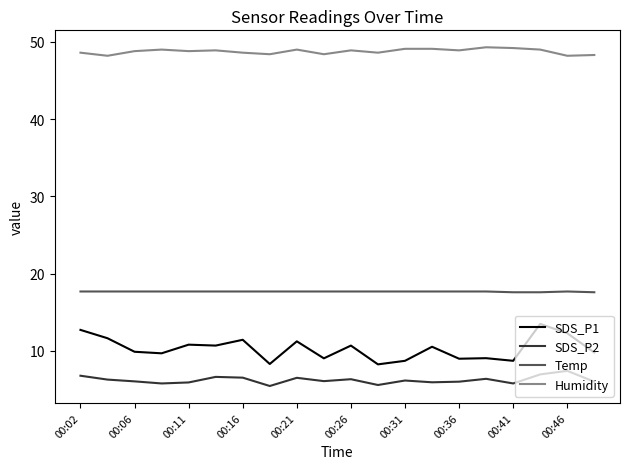

Which series has the largest total across all categories?

Humidity